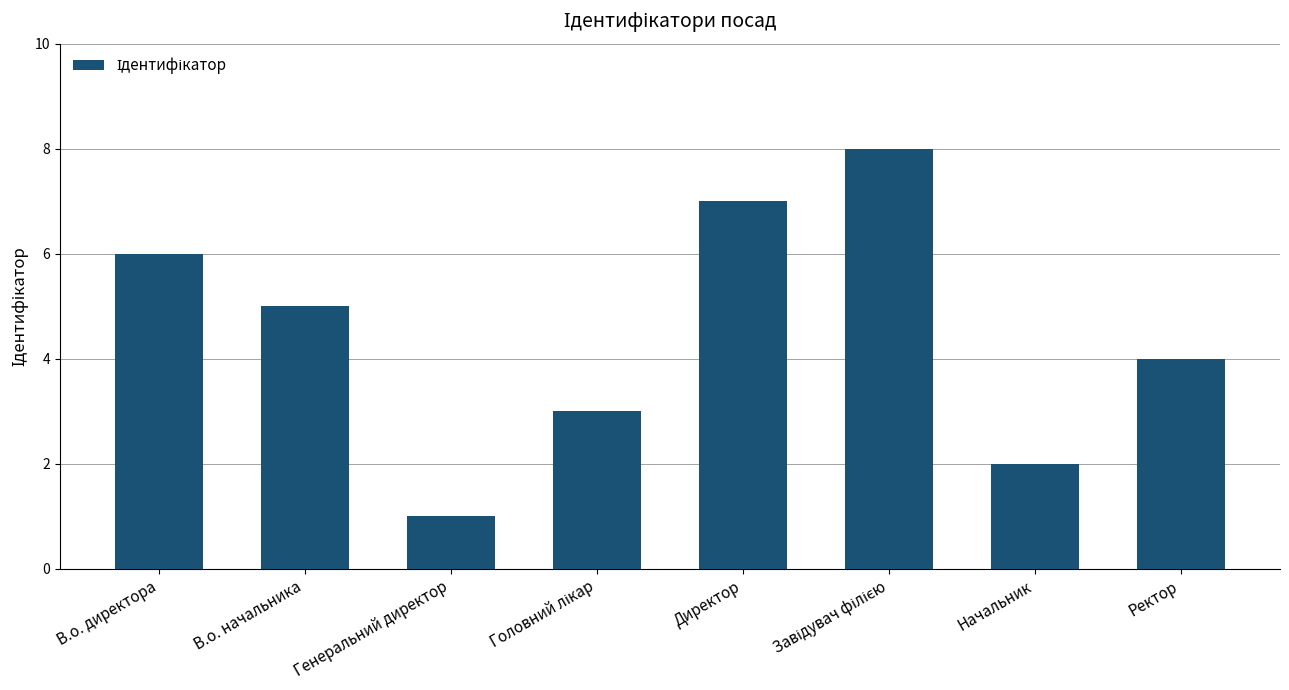

Count the number of categories in the chart.

8